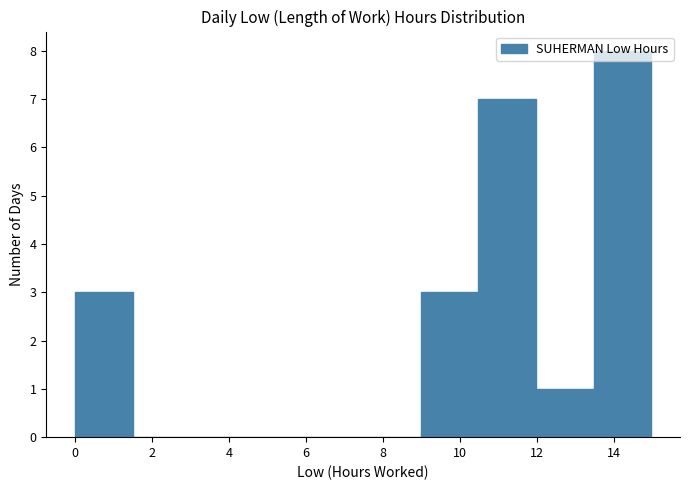

What is the height of the bar covering 13.4 to 15.0 on the x-axis? Neither the bar edges nor the heights are printed on the chart, so give them approximately, as read against the axes.

8